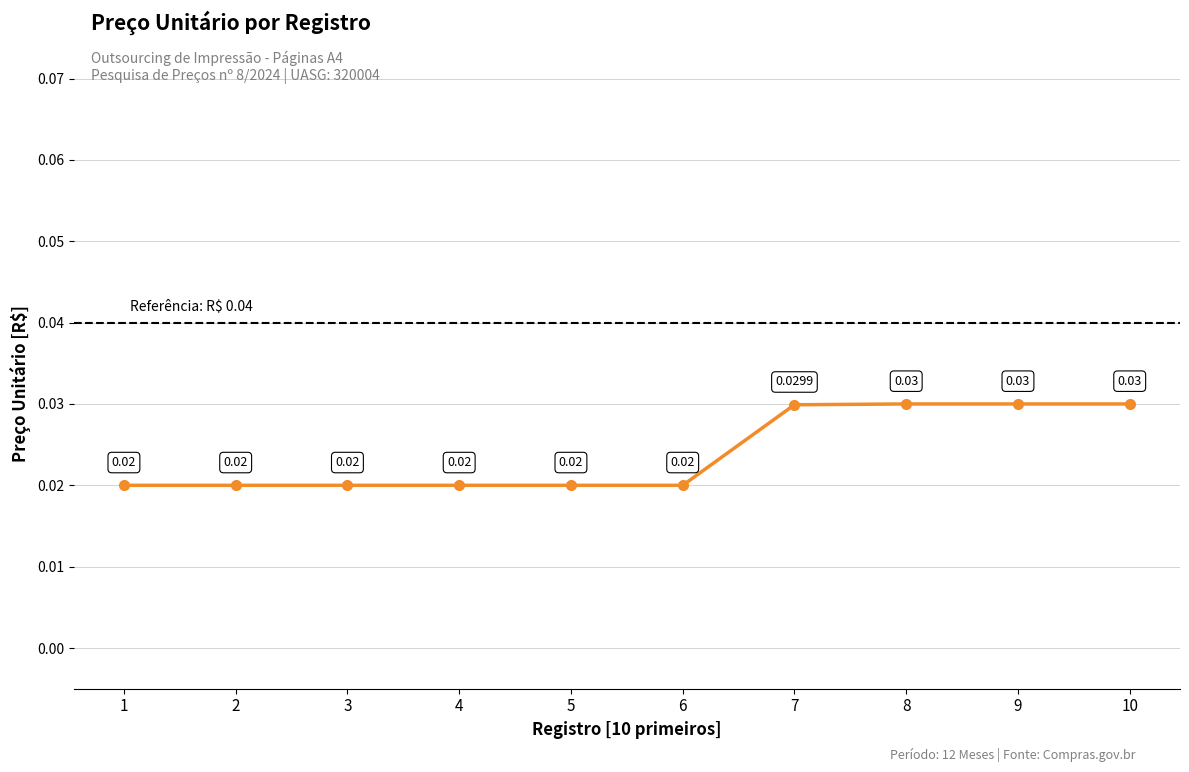

True or false: the data has more than 2 interior local peaks.

False